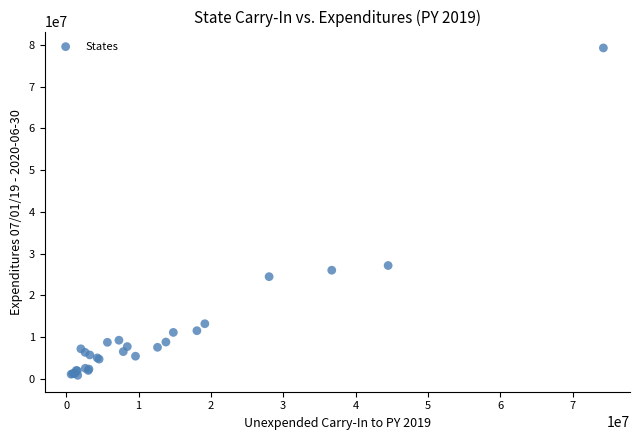

What Y value in the scatter plot is closest to 40072144?

27165785